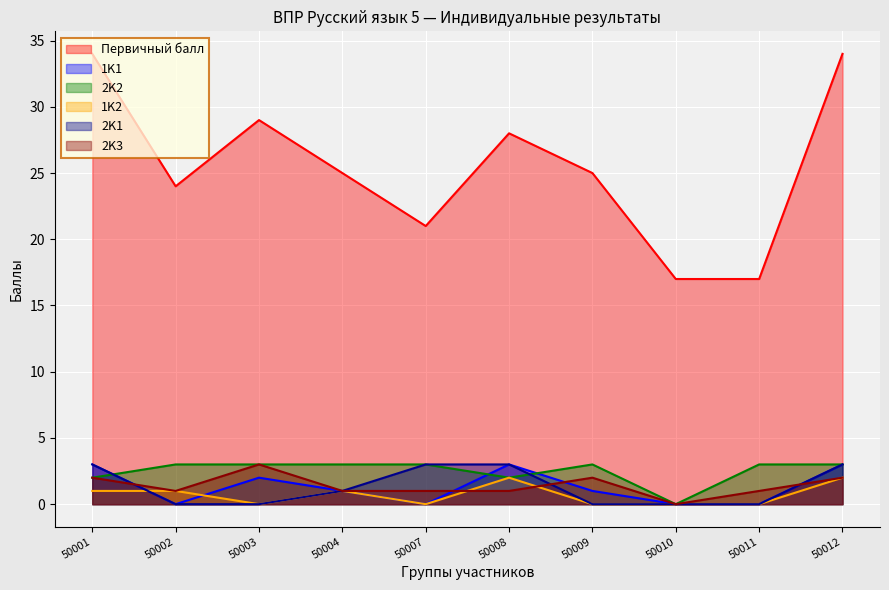

At which category does 1K1 reach its first local peak?

50003